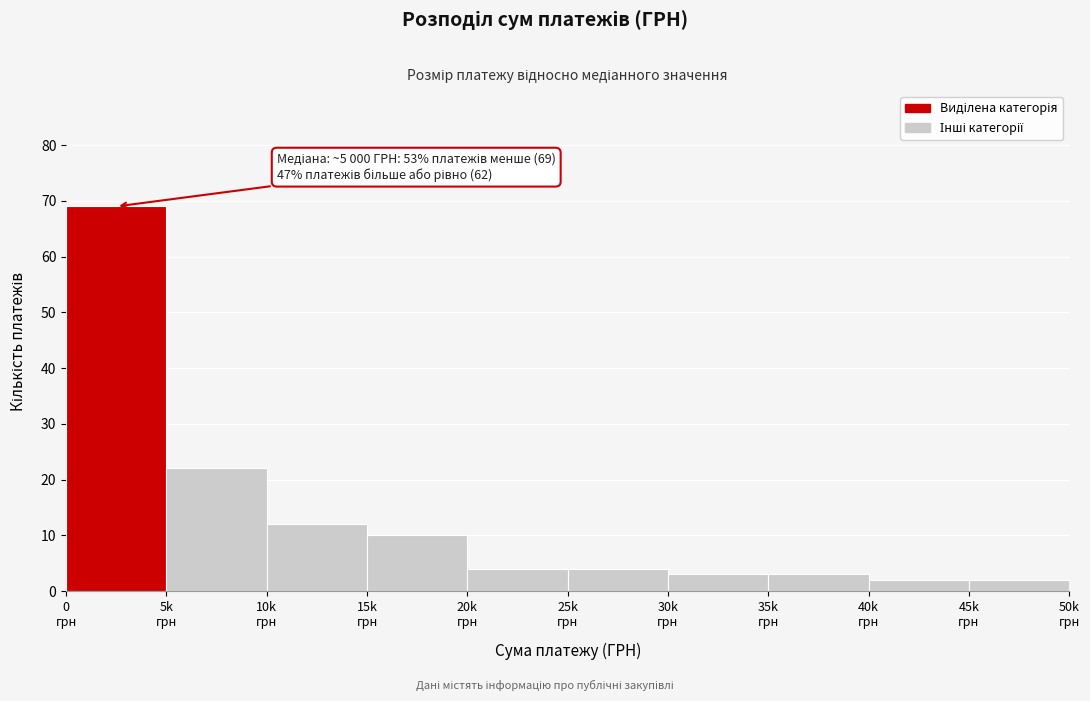

Reading left to right, transcribe all the data shown in this chart.

69	22	12	10	4	4	3	3	2	2